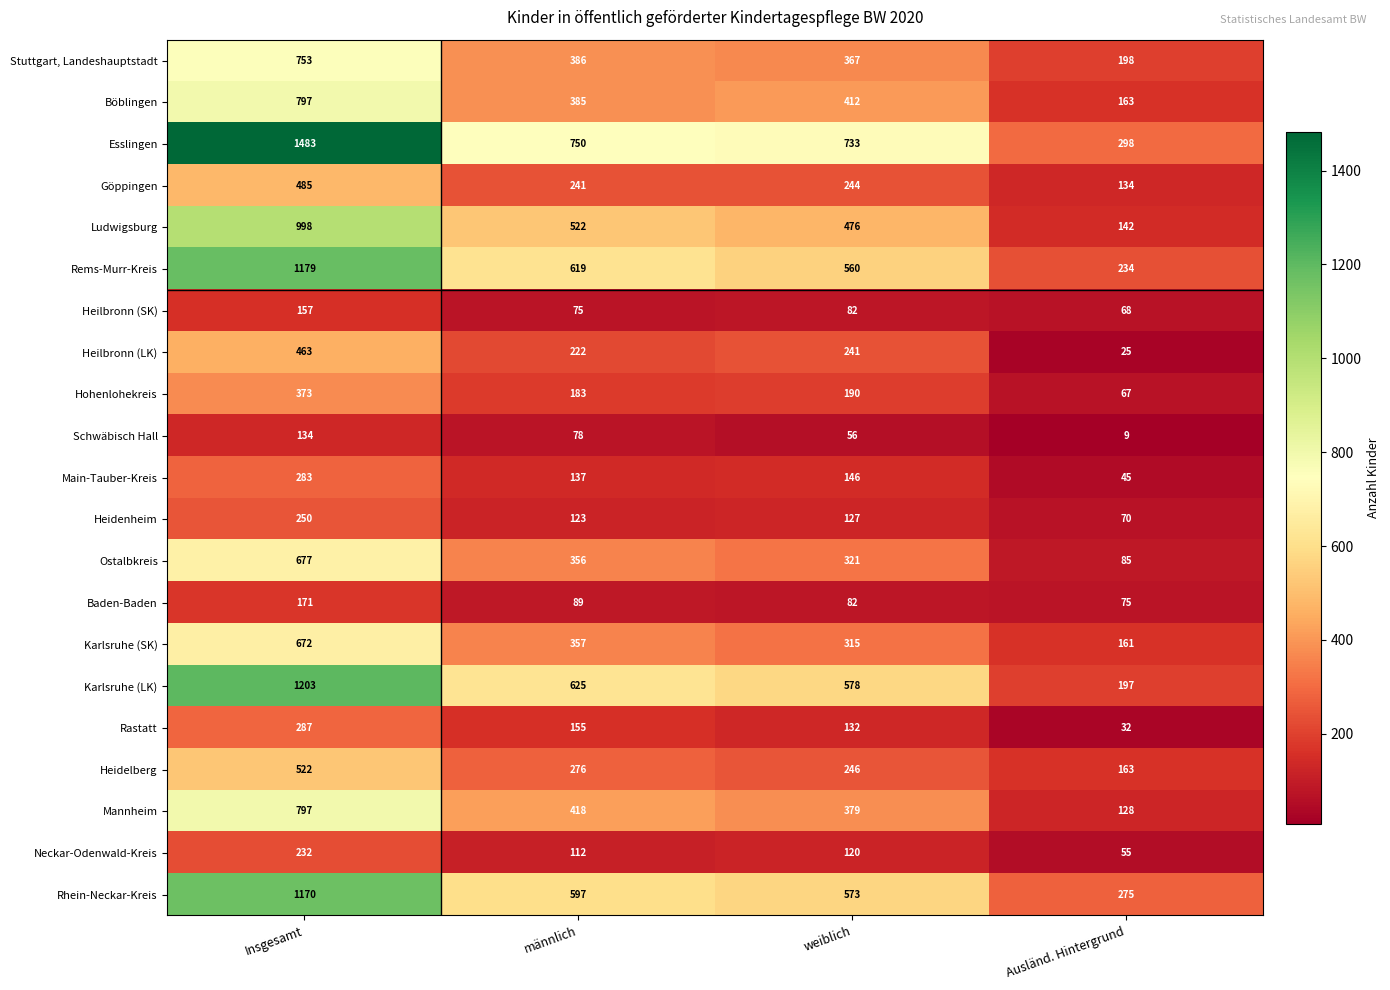

At how many categories does at least one series exceed 382?

3